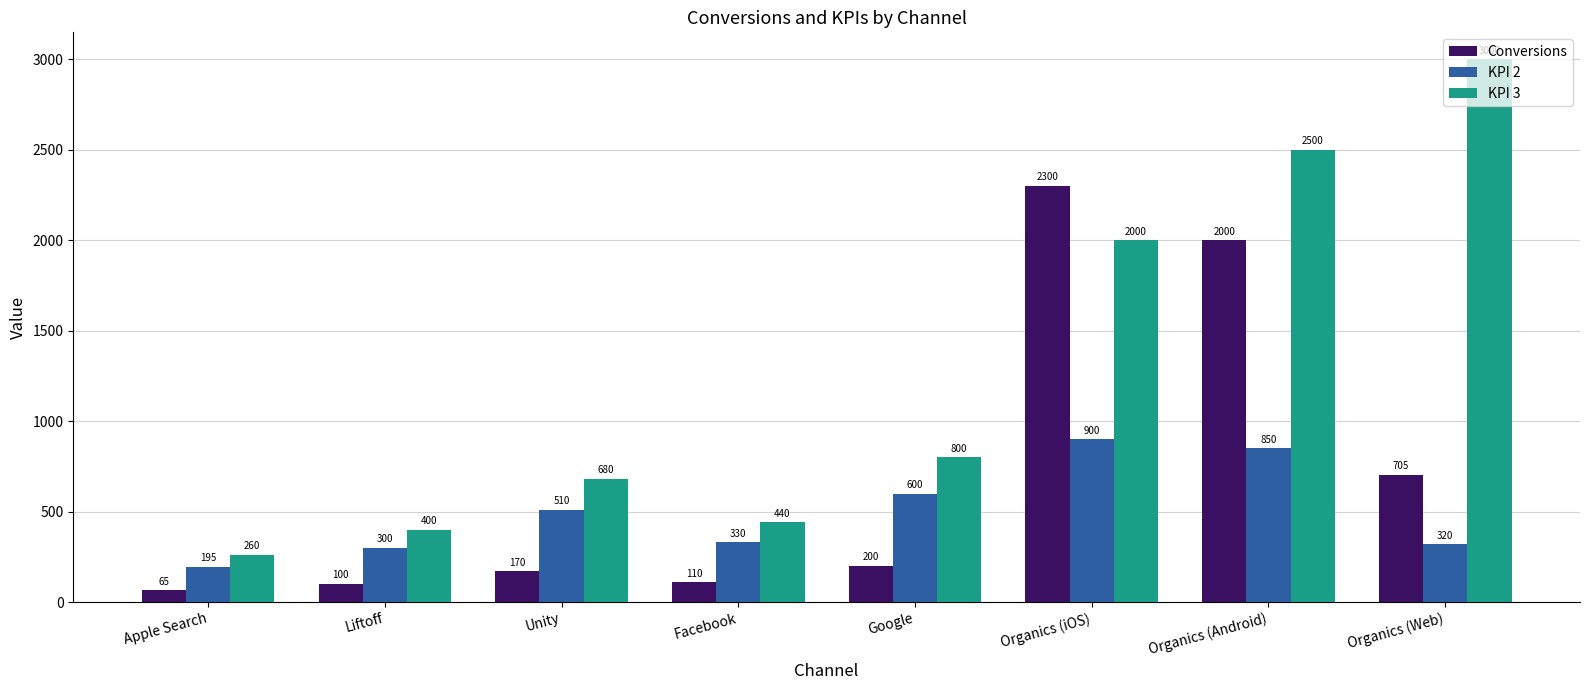

Reading left to right, transcribe all the data shown in this chart.

Conversions: 65	100	170	110	200	2300	2000	705
KPI 2: 195	300	510	330	600	900	850	320
KPI 3: 260	400	680	440	800	2000	2500	3000